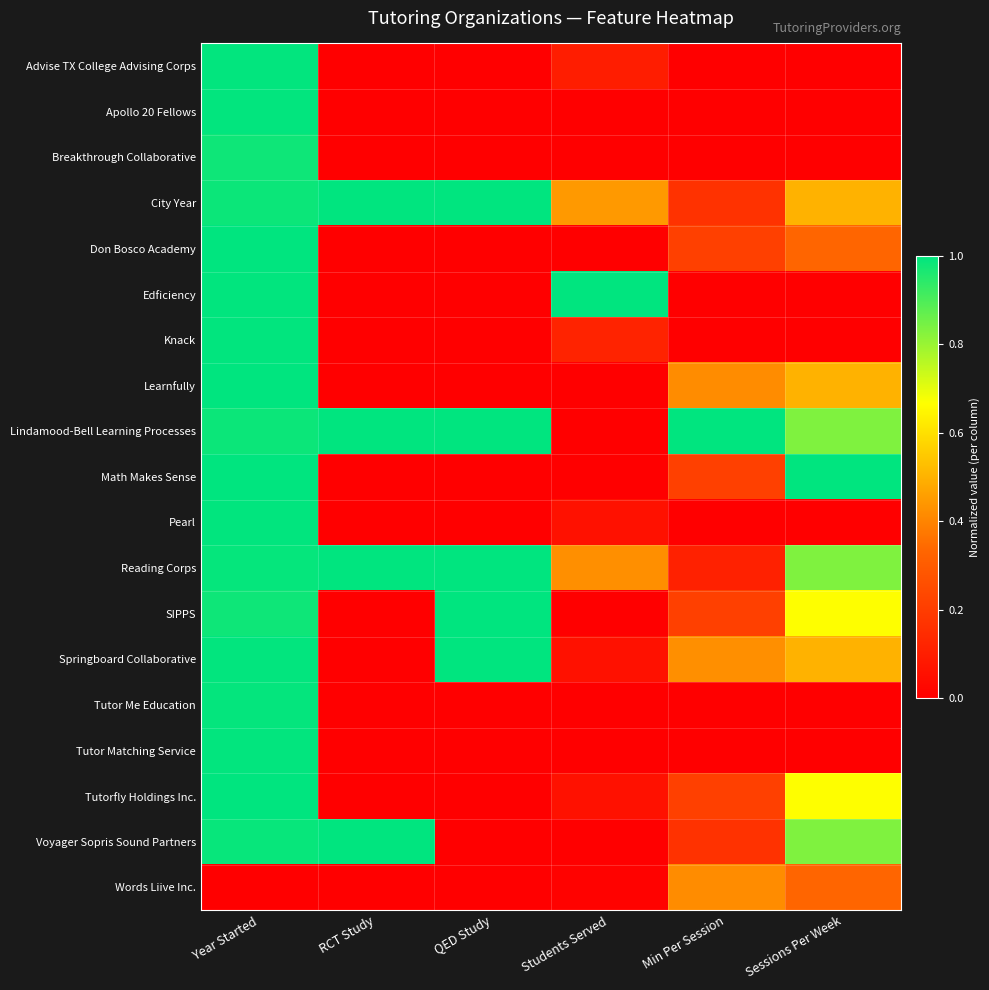

What is the spread (max minus min) of values at RCT Study?

1.0